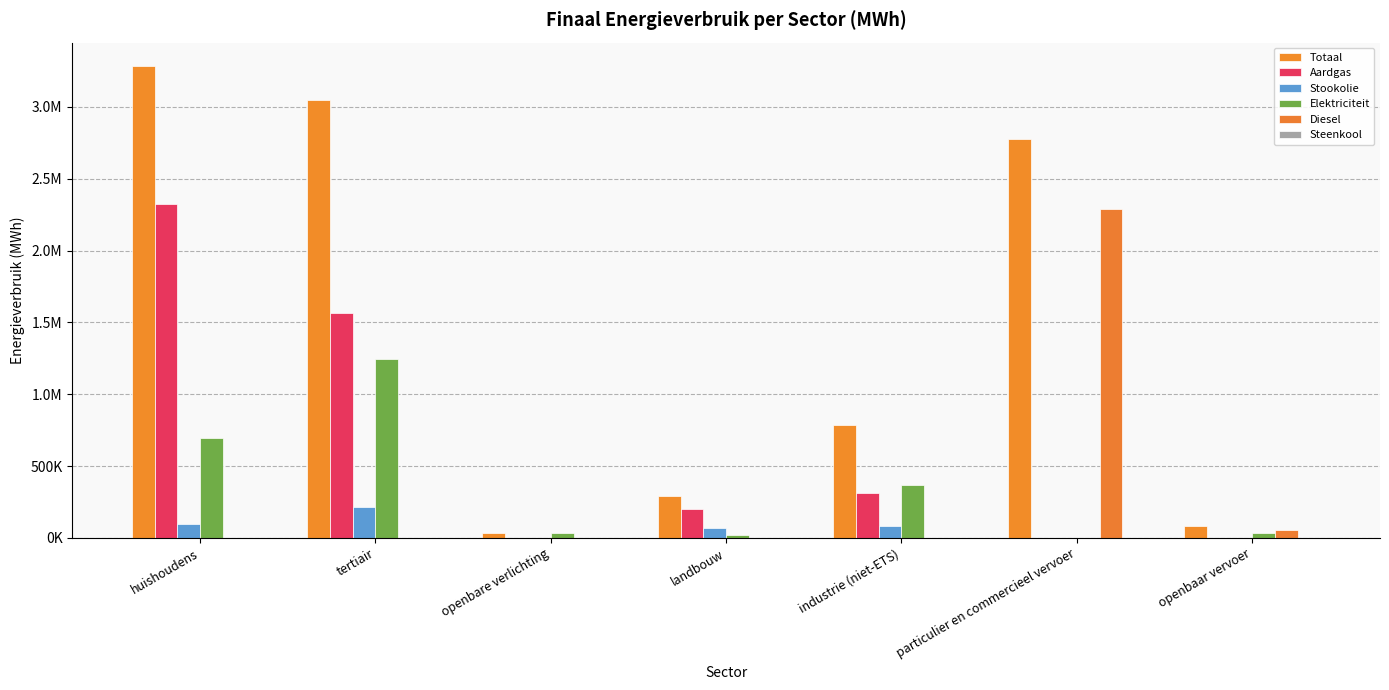

Does the chart contain stacked bars?

No